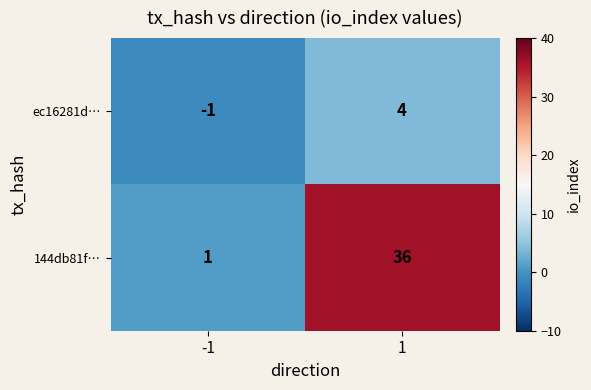

At how many categories does at least one series exceed 6?

1